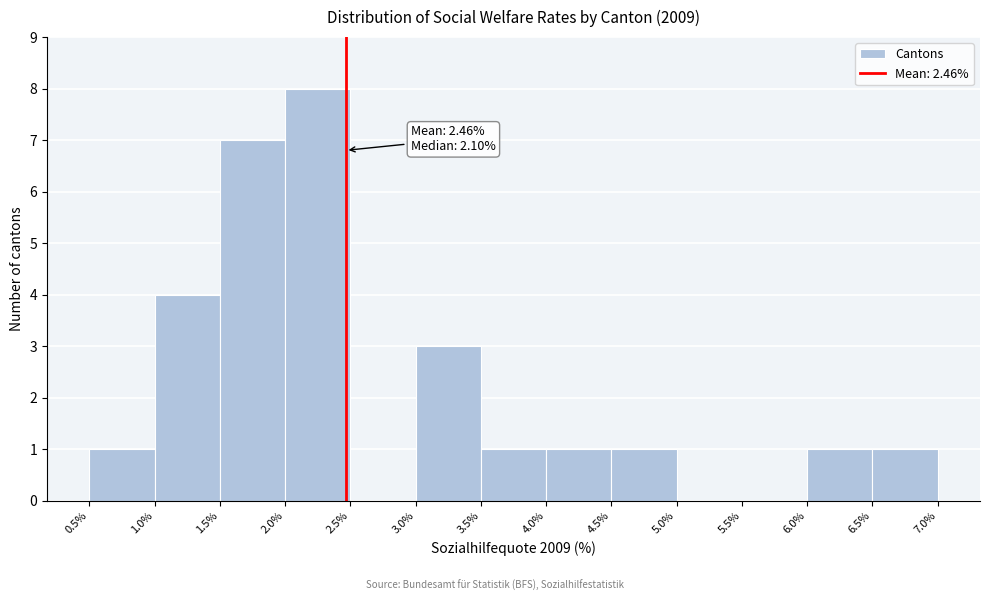

Which range on the x-axis has the tallest bar?

2.0% to 2.5%